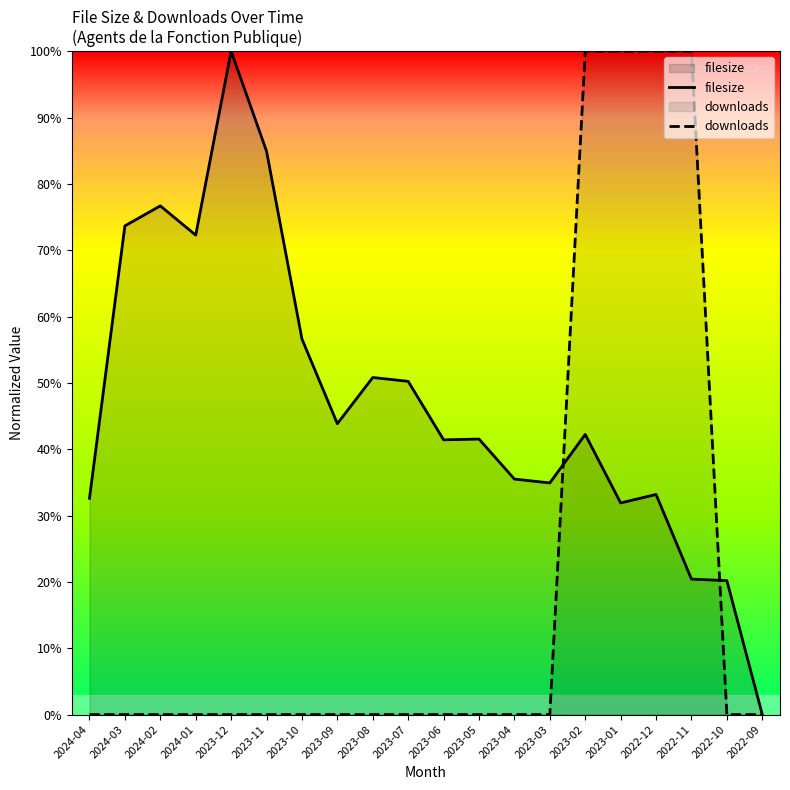

Reading right to left, list all the values displayed in this chart.

filesize: 2022-09=0.0	2022-10=0.2	2022-11=0.2	2022-12=0.3	2023-01=0.3	2023-02=0.4	2023-03=0.3	2023-04=0.4	2023-05=0.4	2023-06=0.4	2023-07=0.5	2023-08=0.5	2023-09=0.4	2023-10=0.6	2023-11=0.8	2023-12=1.0	2024-01=0.7	2024-02=0.8	2024-03=0.7	2024-04=0.3
downloads: 2022-09=0.0	2022-10=0.0	2022-11=1.0	2022-12=1.0	2023-01=1.0	2023-02=1.0	2023-03=0.0	2023-04=0.0	2023-05=0.0	2023-06=0.0	2023-07=0.0	2023-08=0.0	2023-09=0.0	2023-10=0.0	2023-11=0.0	2023-12=0.0	2024-01=0.0	2024-02=0.0	2024-03=0.0	2024-04=0.0